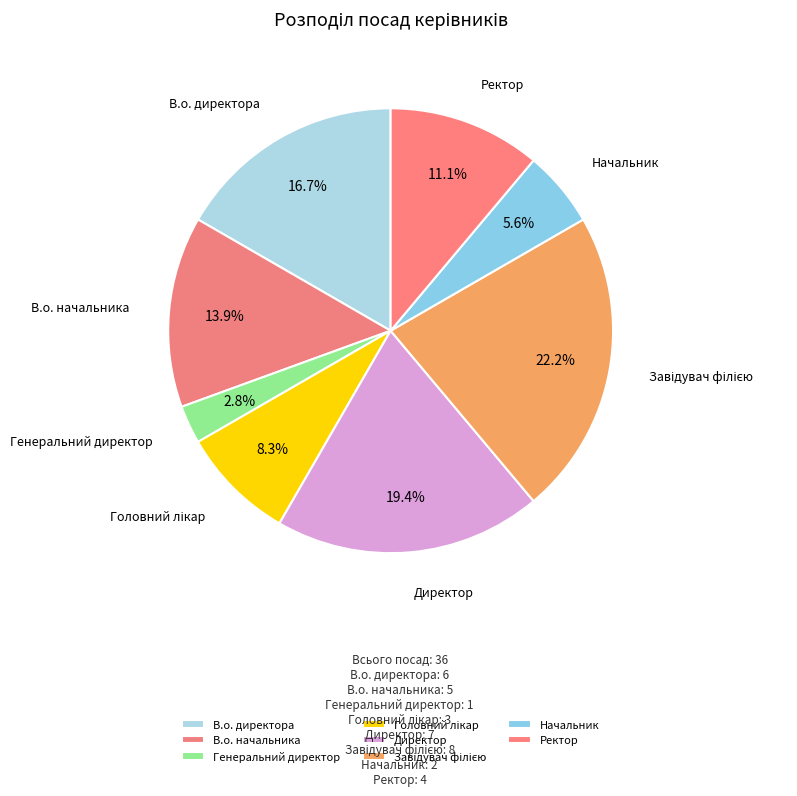

The Ректор slice represents 11% of the pie. True or false?

True